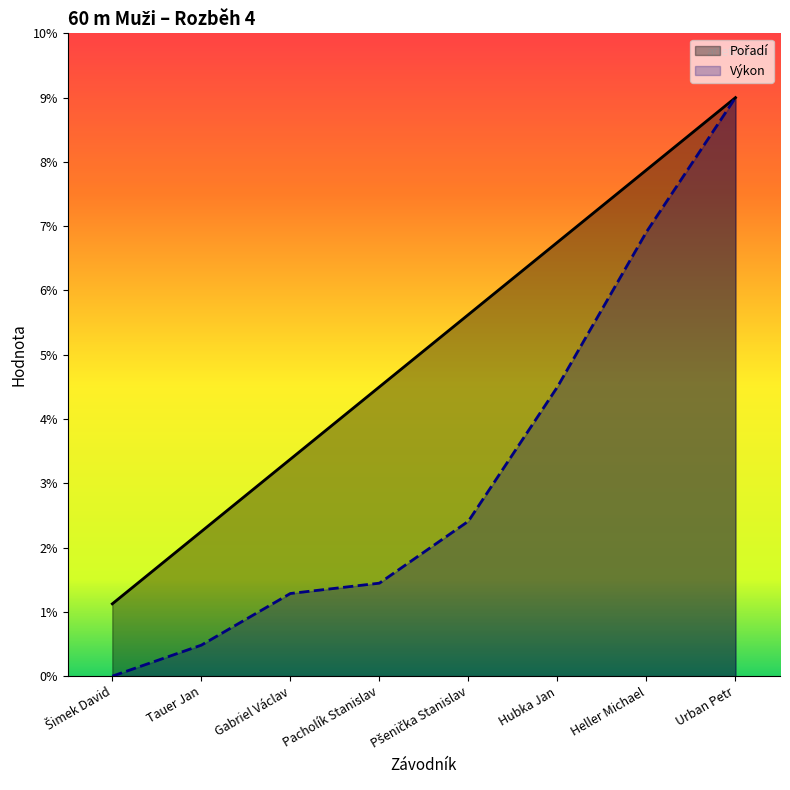

True or false: Pořadí and Výkon intersect in this chart.

False